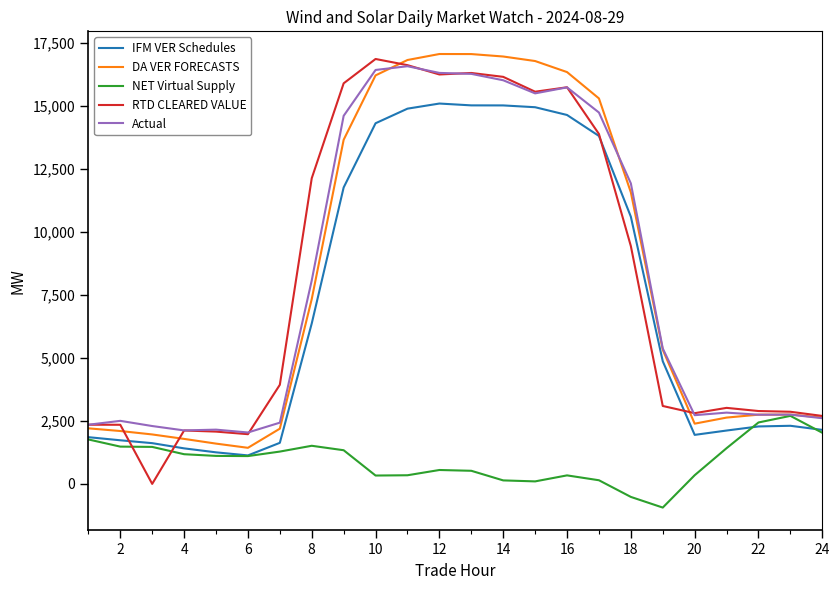

Which series has the largest range (max minus min)?

RTD CLEARED VALUE